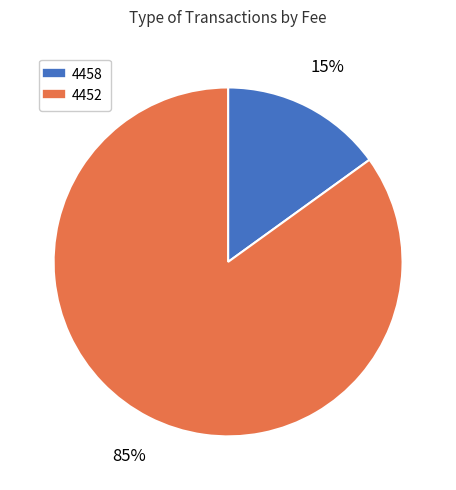

Is there a majority slice in this chart?

Yes